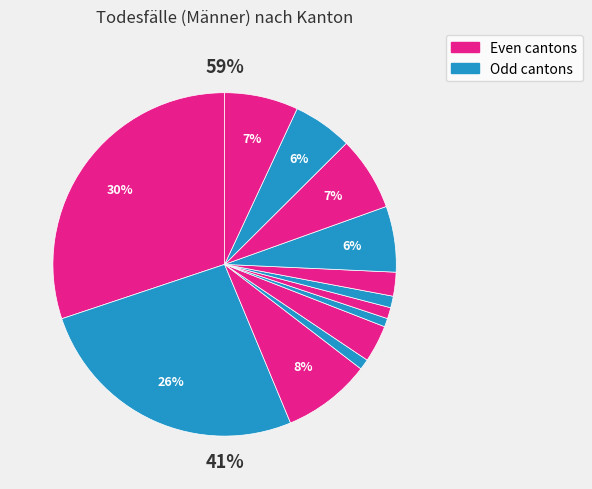

How many slices are in this pie chart?

13